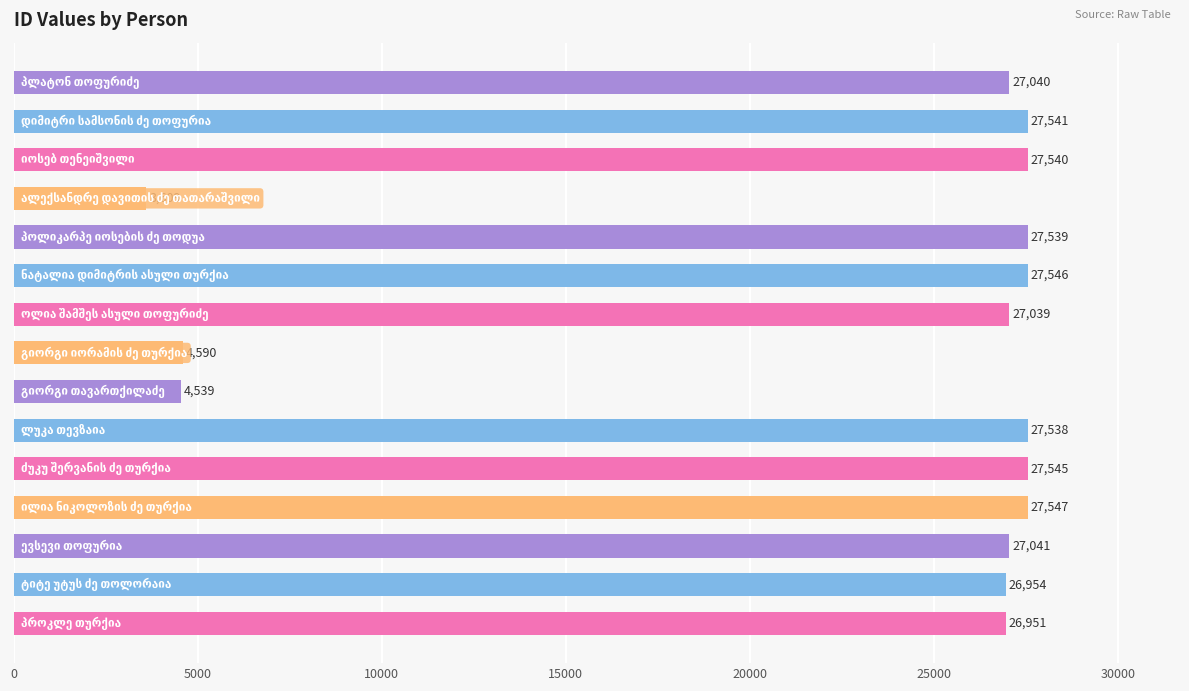

What is the average value?

22704